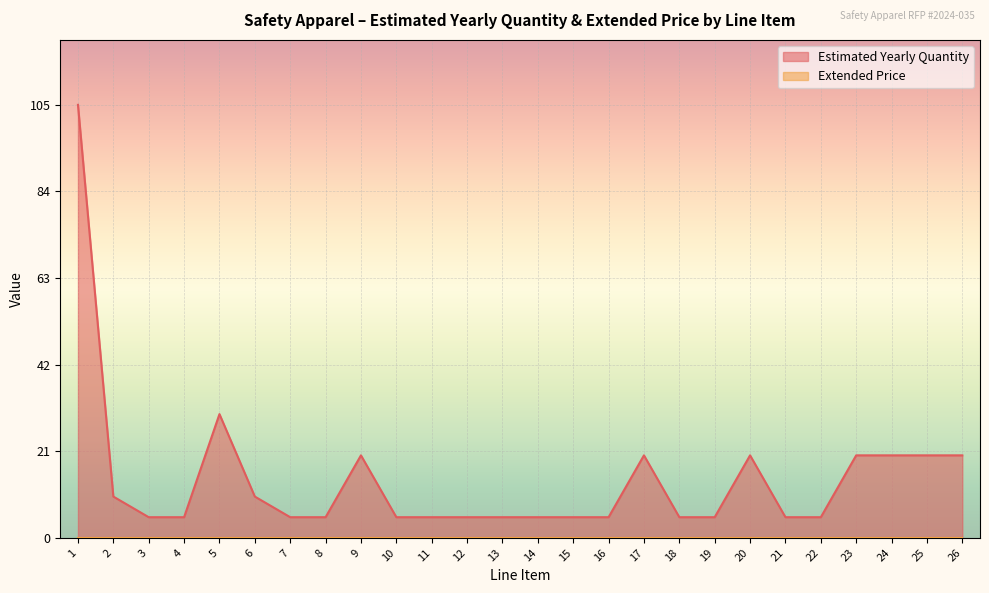

List the labels in order of value, largest first.

1, 5, 9, 17, 20, 23, 24, 25, 26, 2, 6, 3, 4, 7, 8, 10, 11, 12, 13, 14, 15, 16, 18, 19, 21, 22